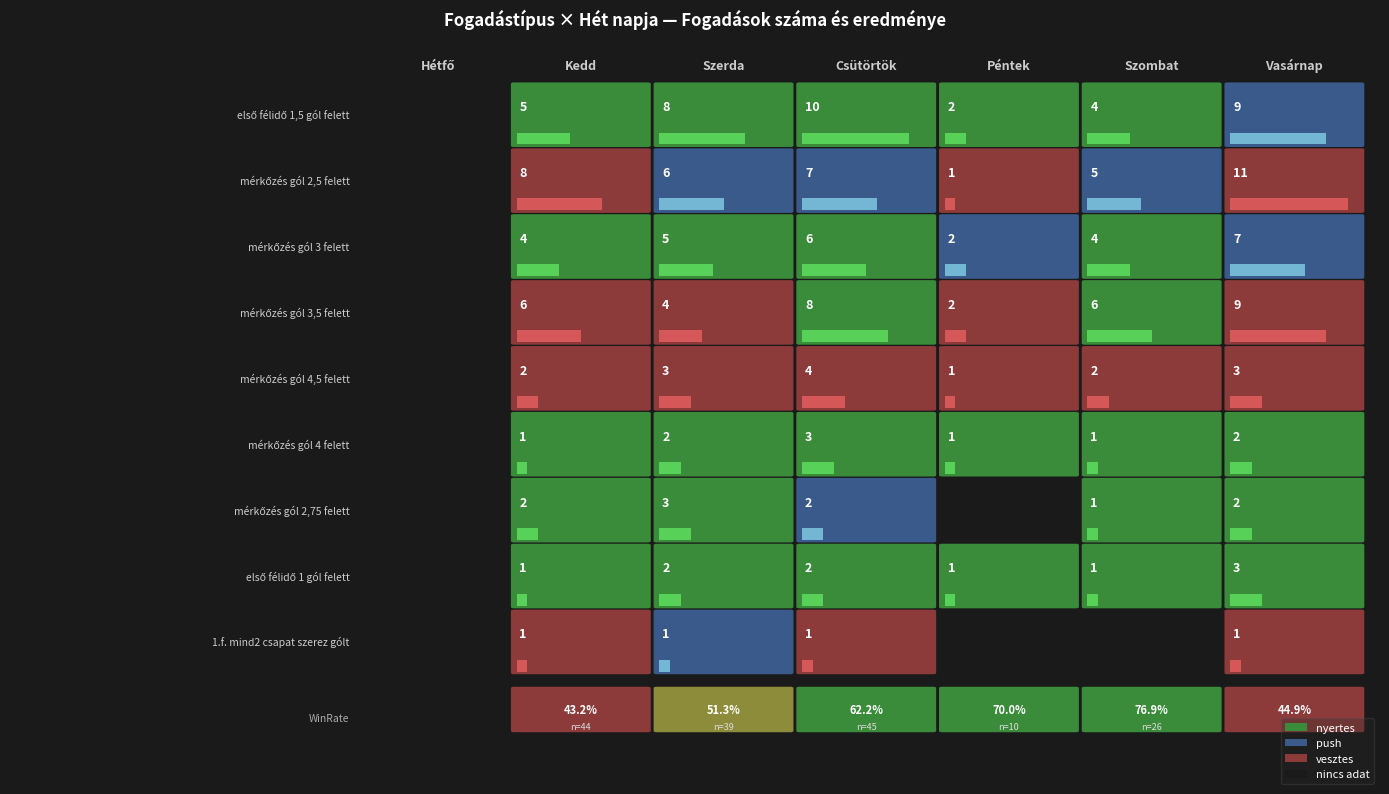

How many values in the mérkőzés gól 4 felett series exceed 1?

3